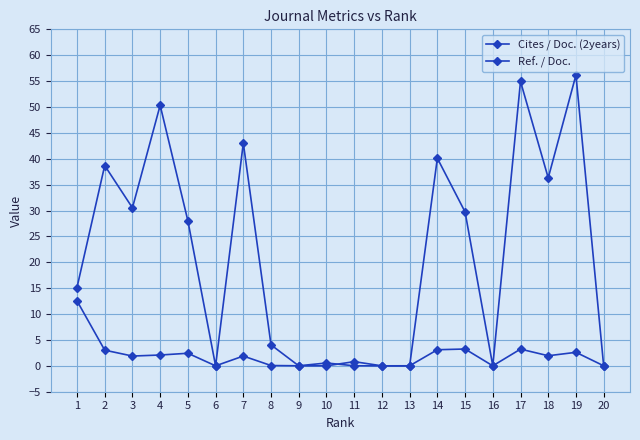

How many data points in Ref. / Doc. are less than 28?

10